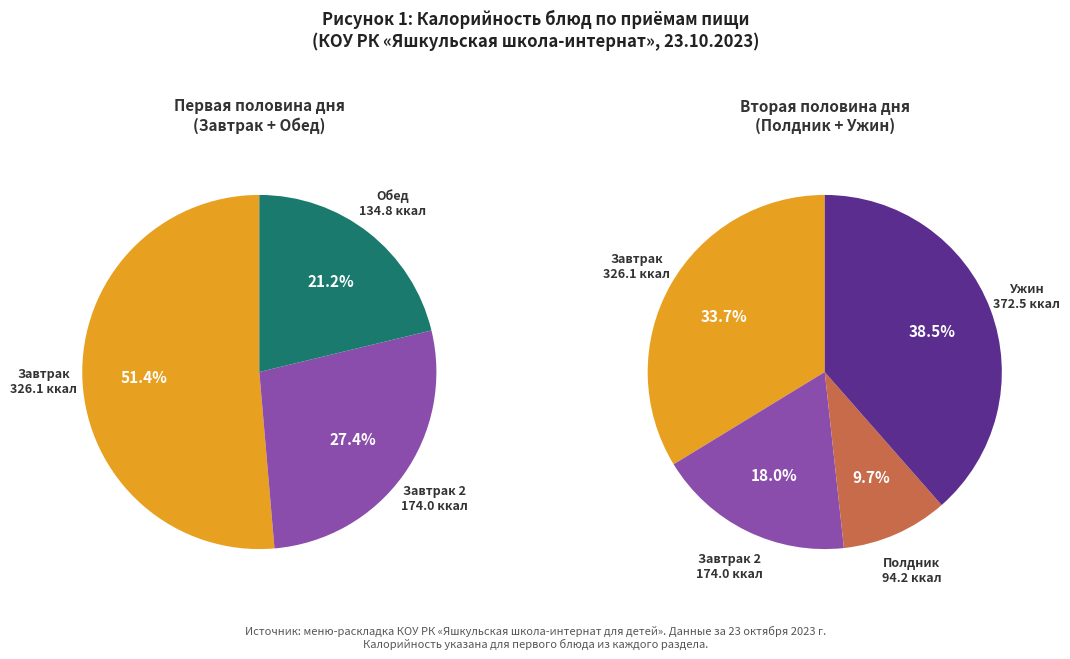

What is the largest slice in the pie chart?

Ужин